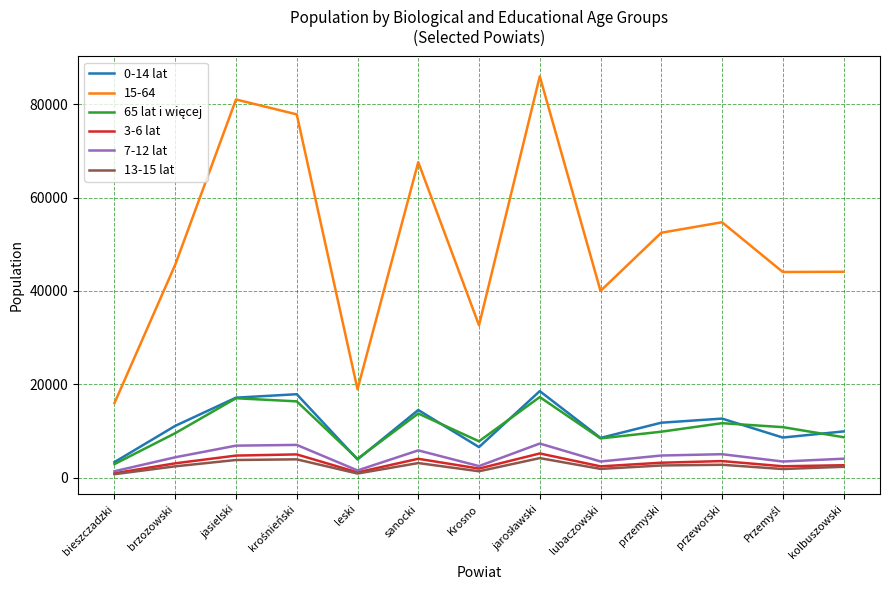

What is the difference between the second highest and minimum values in the 3-6 lat series?

4043